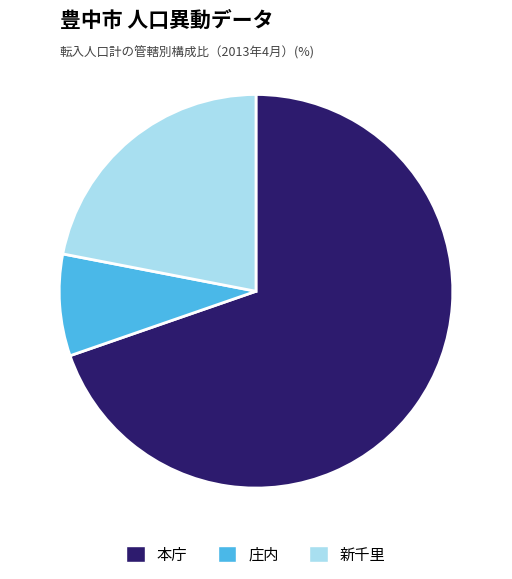

Is it true that 庄内 is 8% of the pie?

True